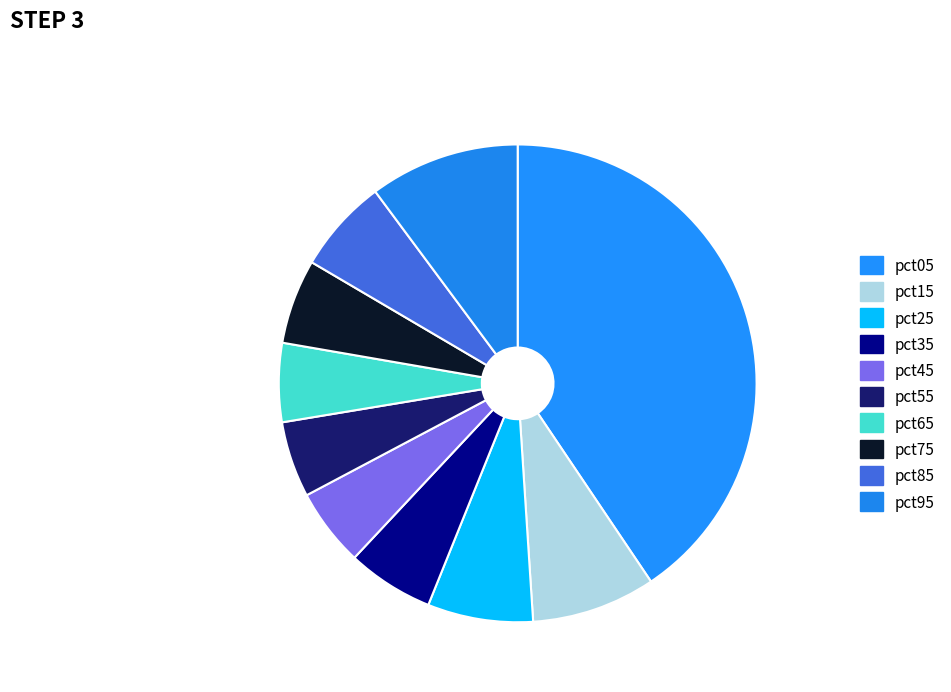

Count the number of slices in the pie.

10